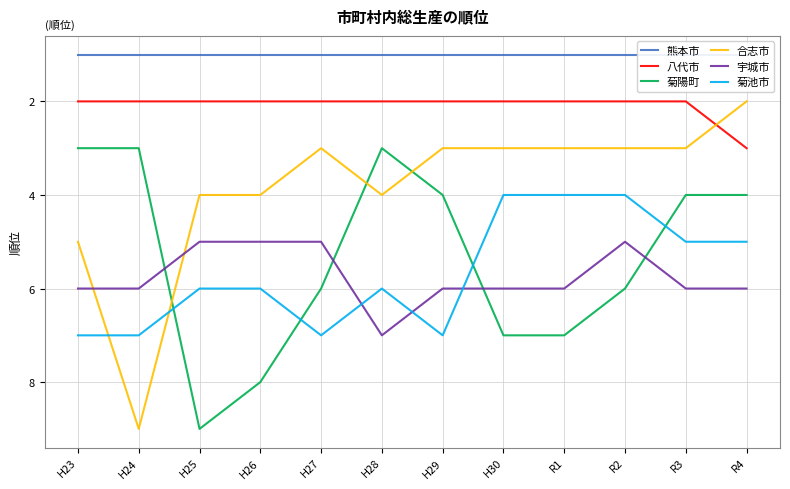

At which category does the chart reach its peak across all series?

H25